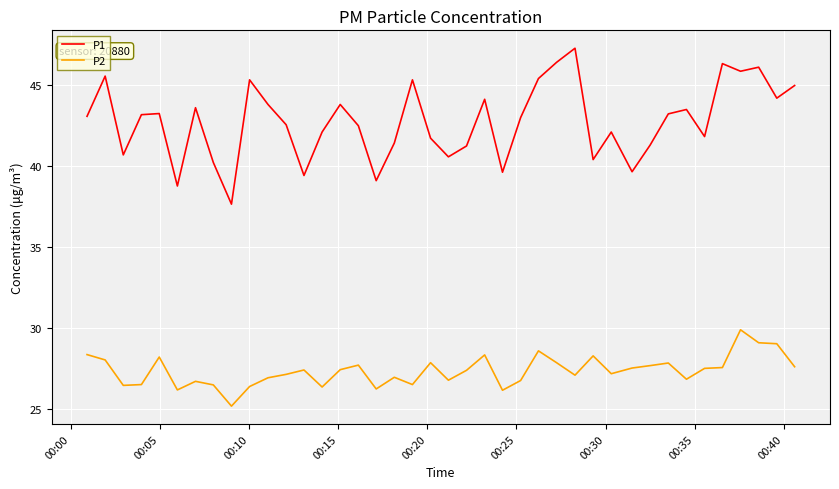

What is the lowest value of the P2 series?

25.2